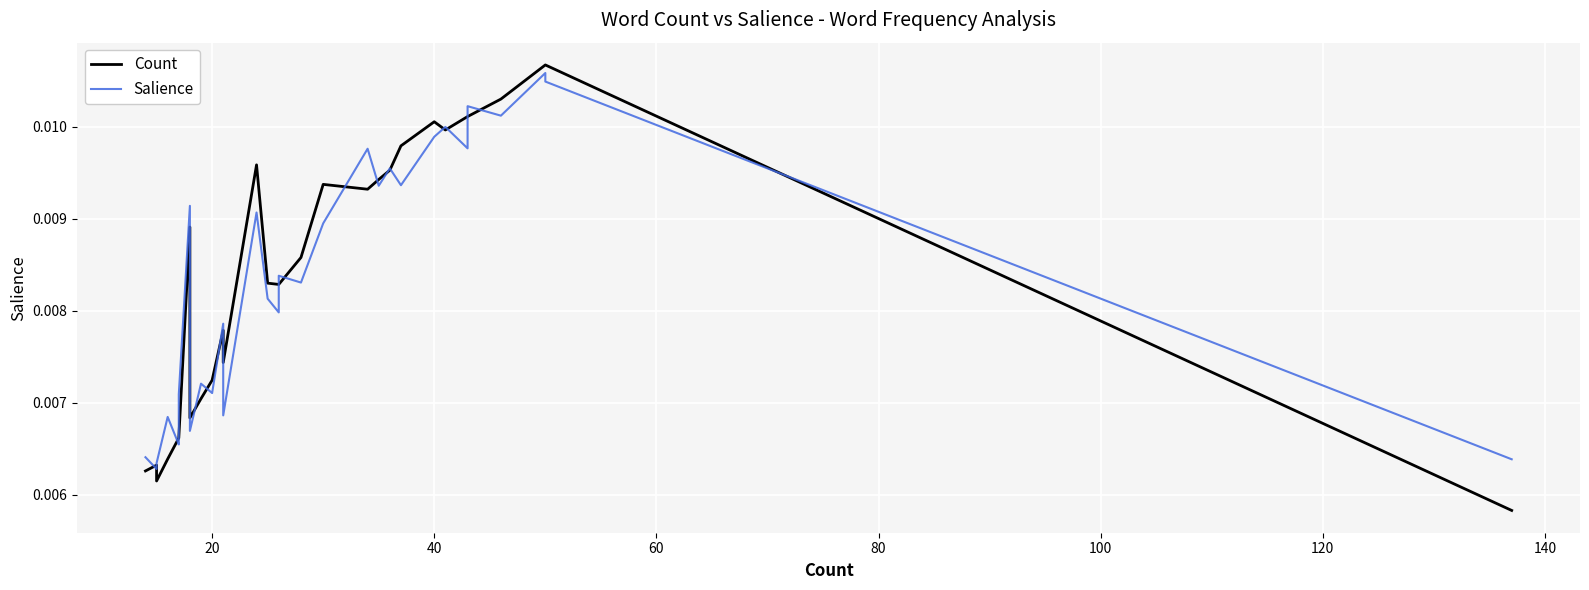

The value of Salience at 15 is 0.0. True or false?

False